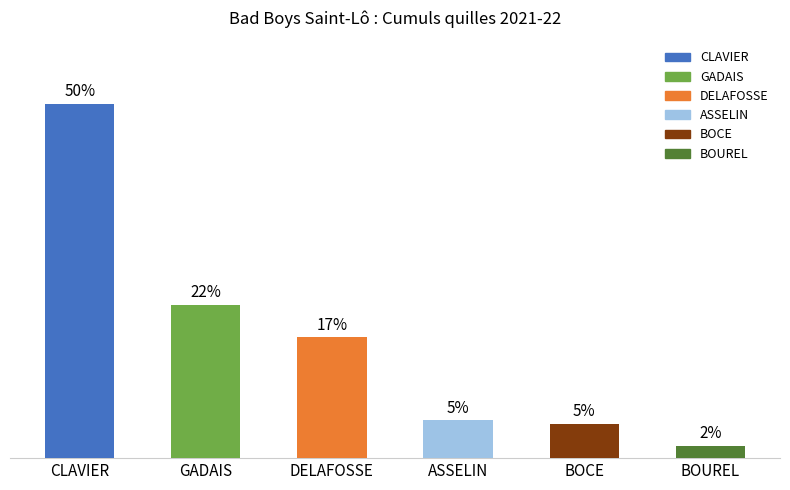

Reading left to right, transcribe all the data shown in this chart.

49.7	21.5	16.9	5.3	4.8	1.7